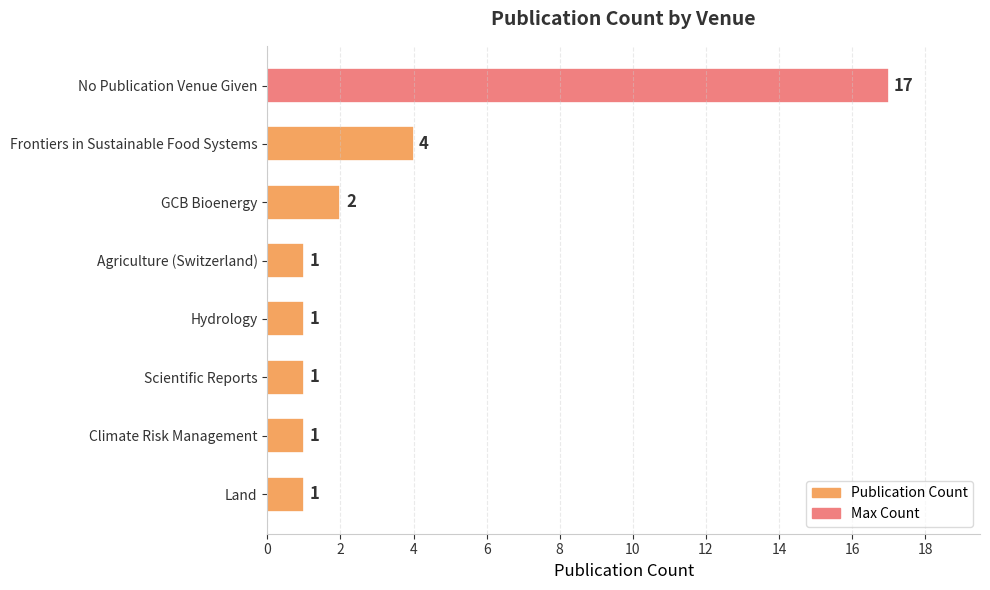

What is the difference between the second highest and minimum values?

3